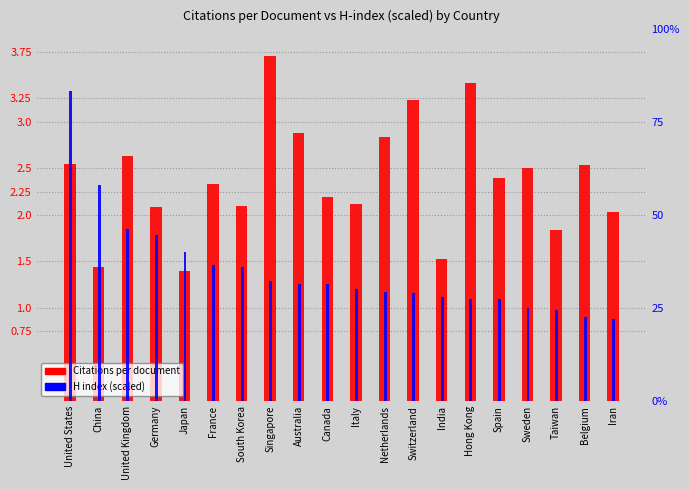

The Citations per document series shows 1.4 at Japan. True or false?

True